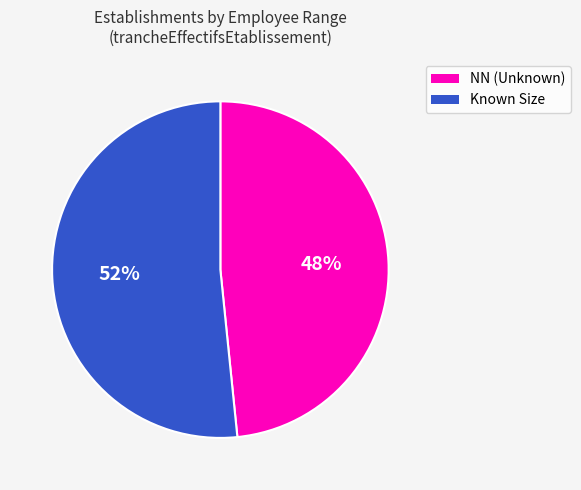

To the nearest percent, what is the average slice percentage?

50%